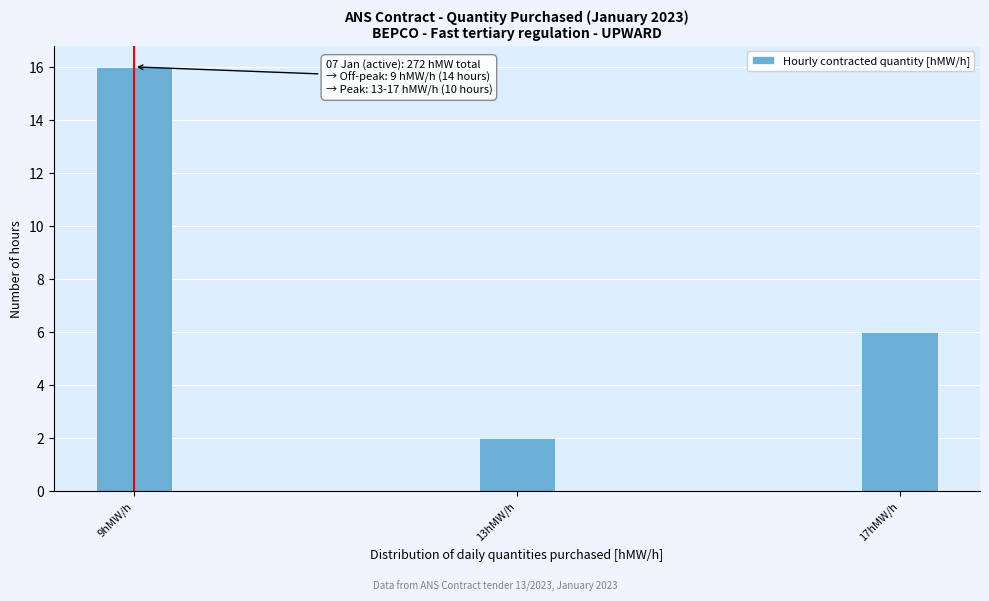

Reading left to right, transcribe all the data shown in this chart.

16	2	6